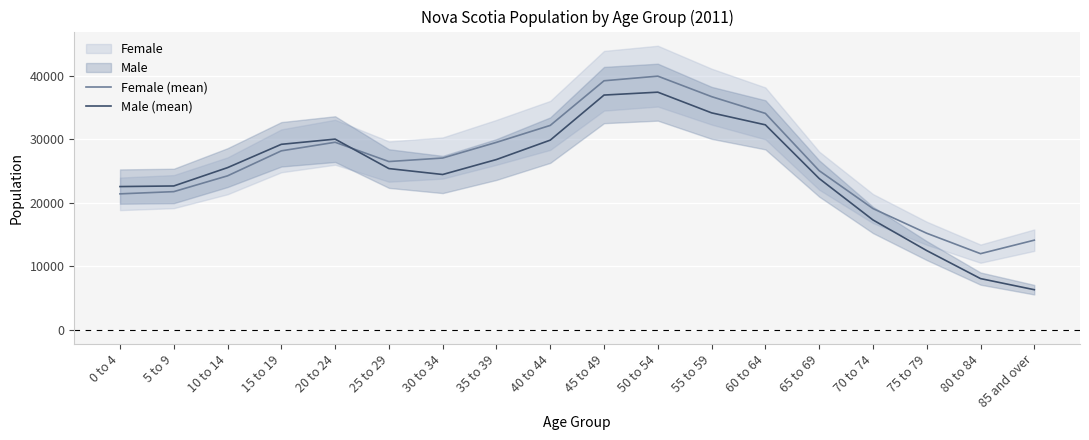

Read the Male (mean) value at 25 to 29, to the nearest 50.

25400